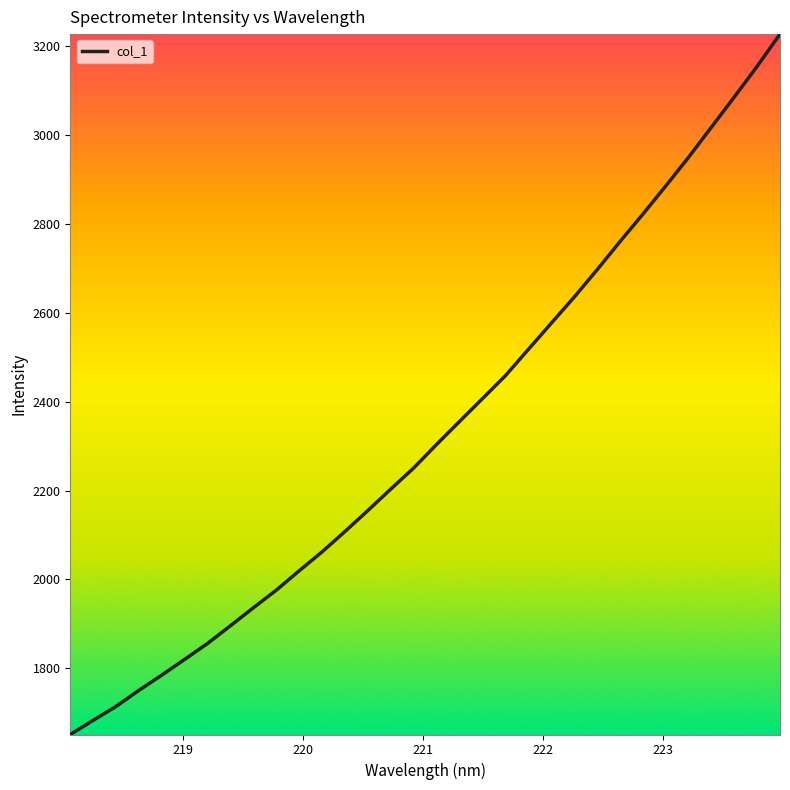

What is the maximum value shown in the chart?

3227.7